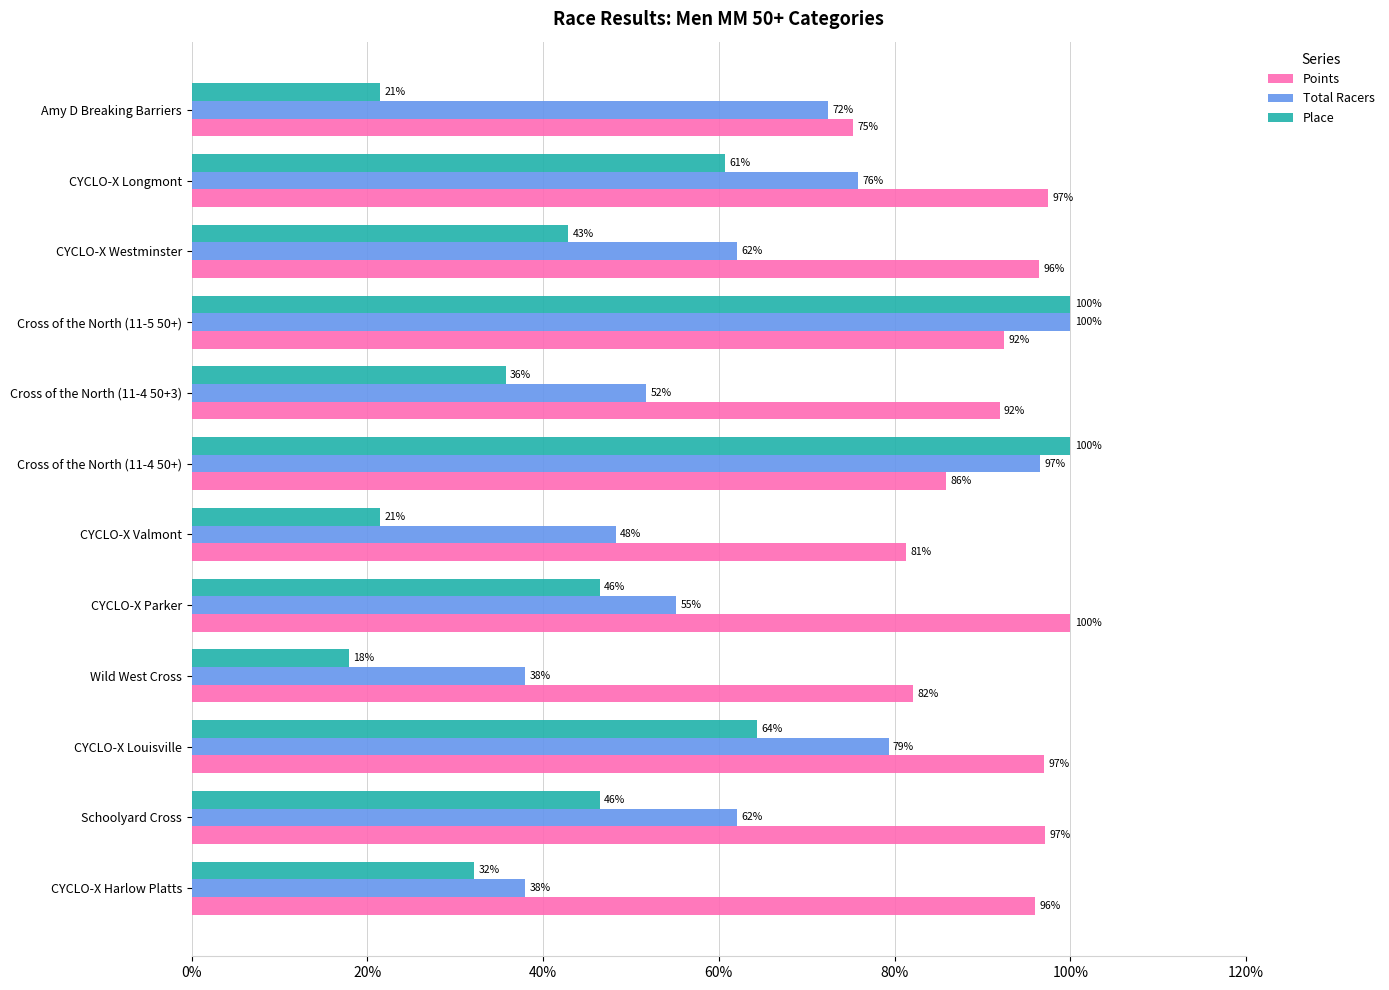

At Cross of the North (11-4 50+3), list the series in order from largest to smallest.

Points, Total Racers, Place